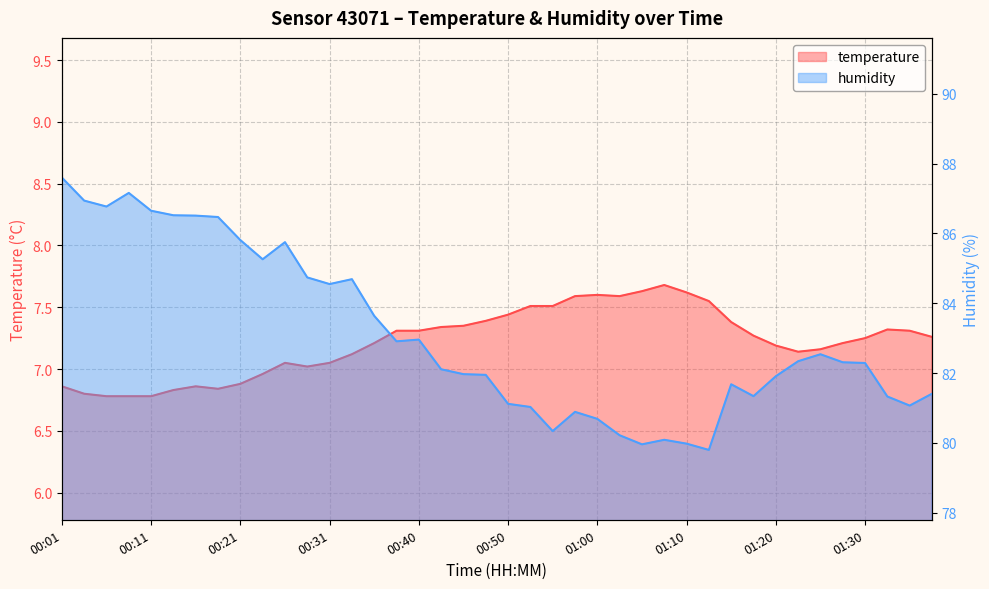

At which label does humidity first exceed 82?

00:01